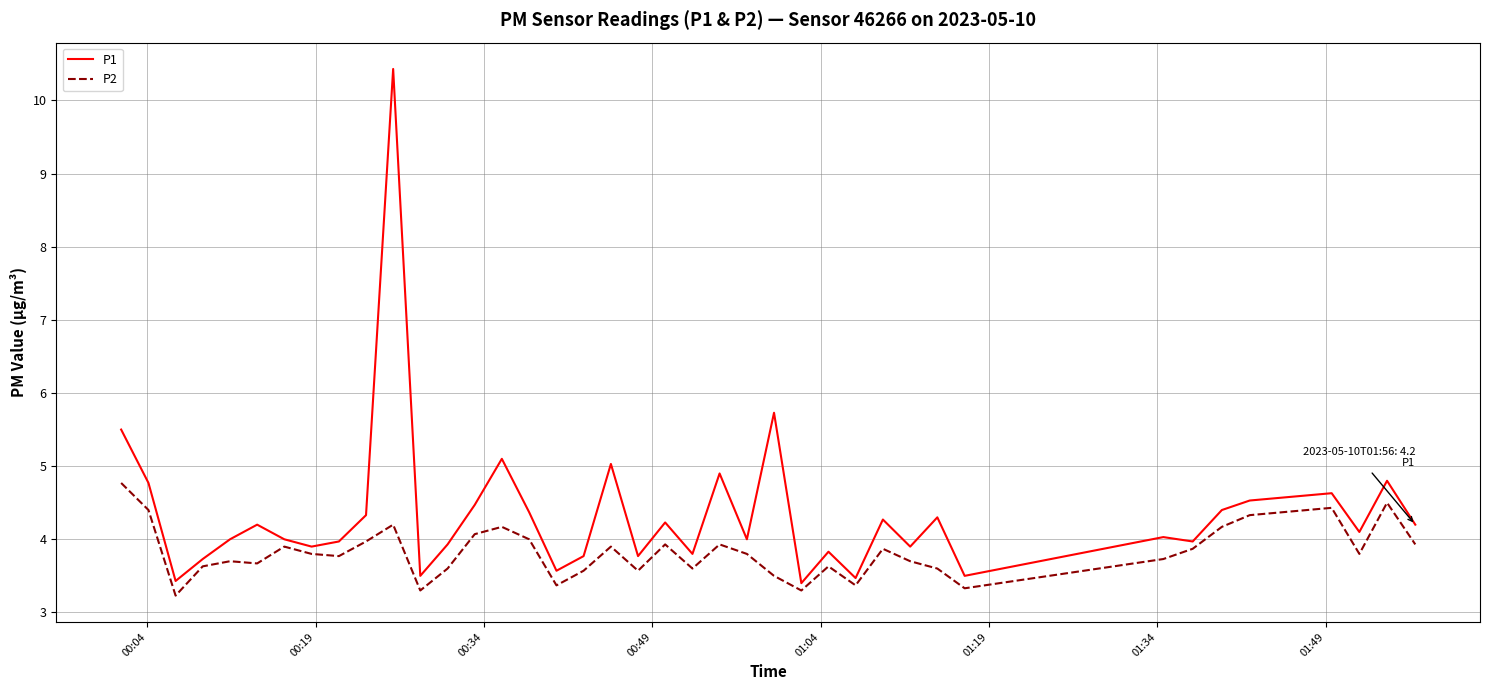

Rank the series by their average value, from lowest to highest.

P2, P1